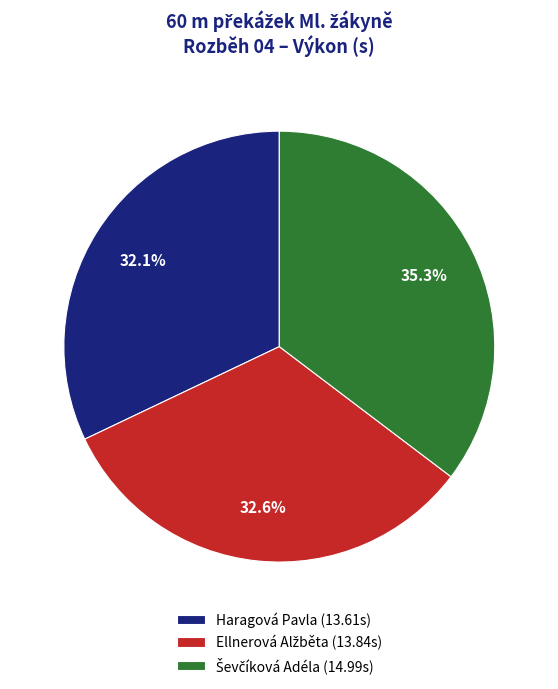

To the nearest percent, what is the average slice percentage?

33%